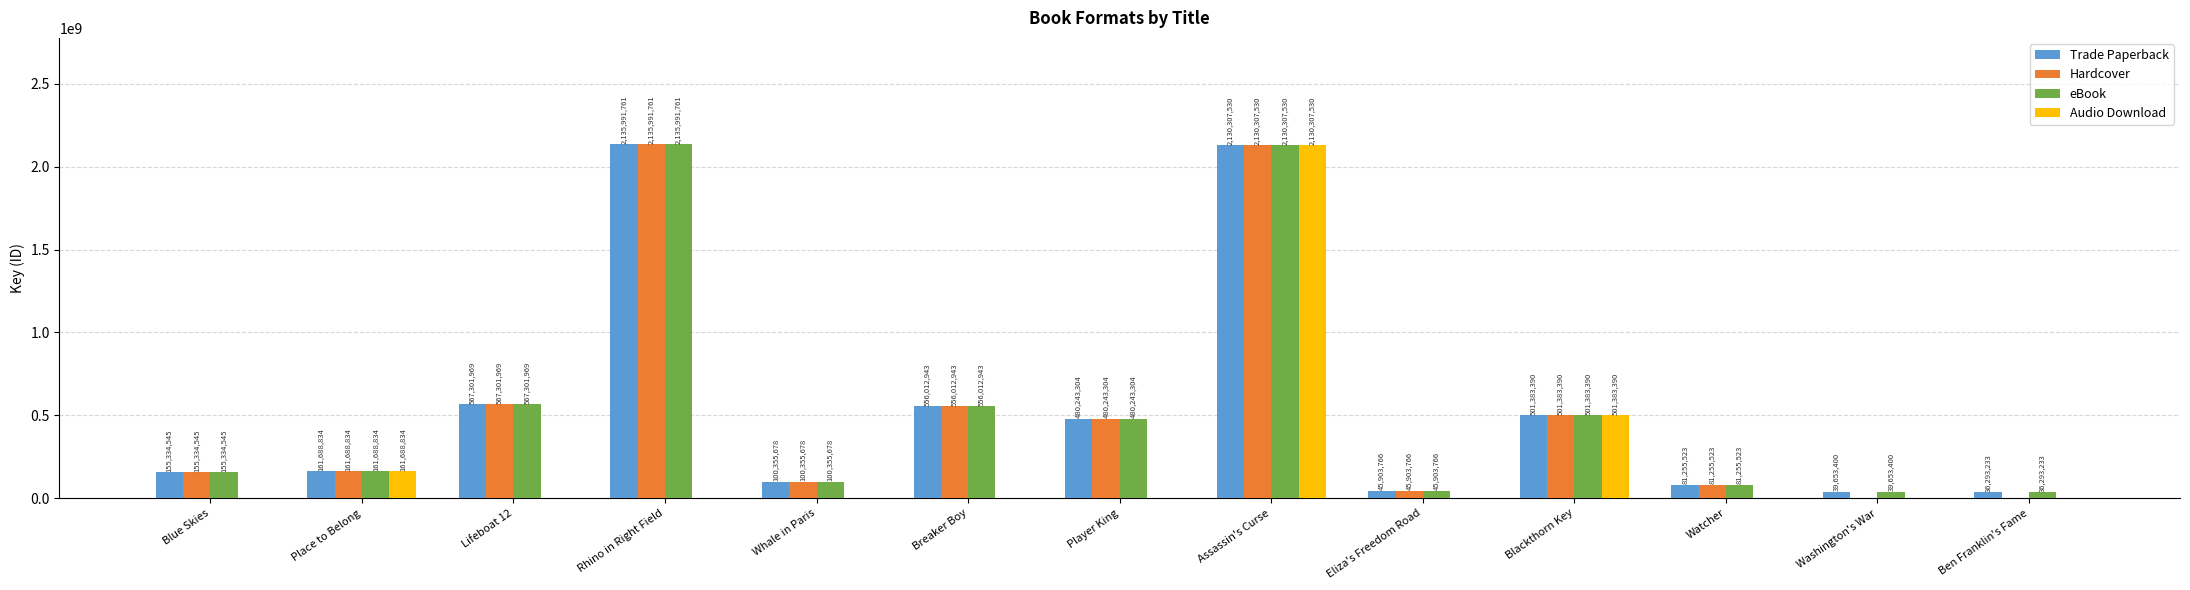

Are the bars grouped side by side (vs. stacked)?

Yes